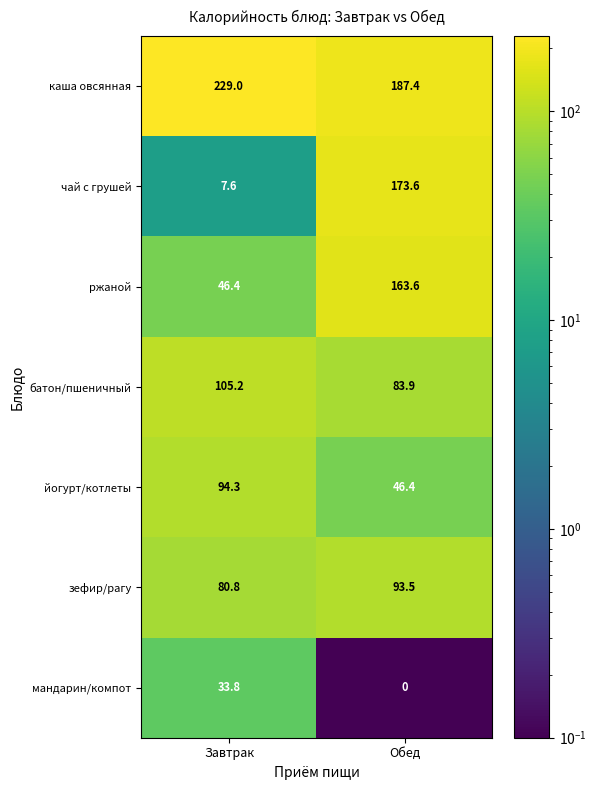

The value of каша овсянная at Завтрак is 229.0. True or false?

True